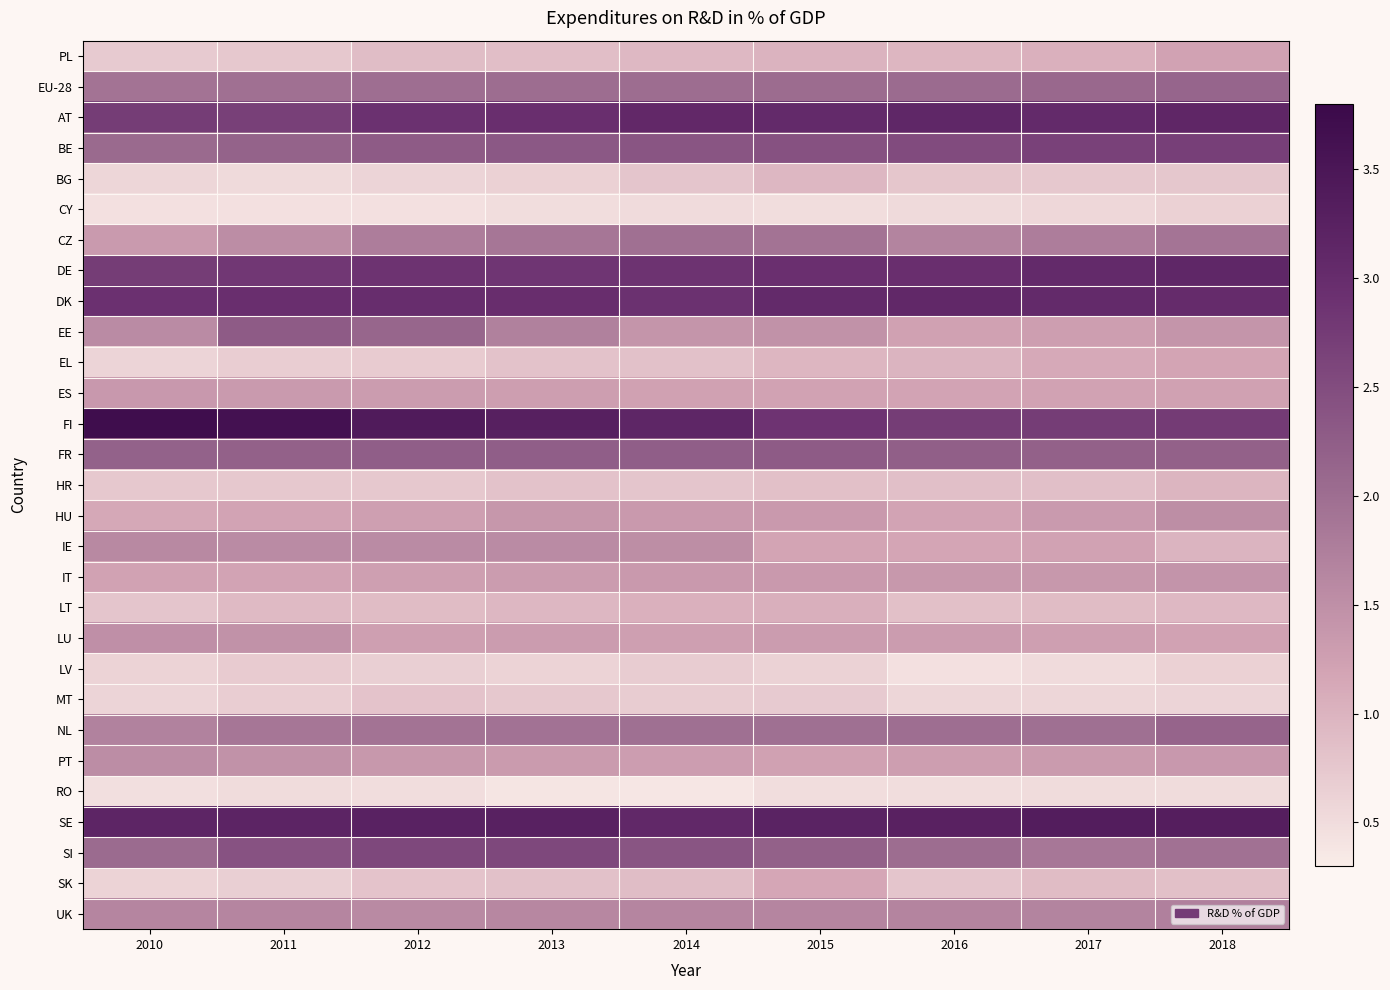

Reading right to left, transcribe all the data shown in this chart.

PL: 2018=1.2	2017=1.0	2016=1.0	2015=1.0	2014=0.9	2013=0.9	2012=0.9	2011=0.8	2010=0.7
EU-28: 2018=2.1	2017=2.1	2016=2.0	2015=2.0	2014=2.0	2013=2.0	2012=2.0	2011=2.0	2010=1.9
AT: 2018=3.1	2017=3.0	2016=3.1	2015=3.0	2014=3.1	2013=3.0	2012=2.9	2011=2.7	2010=2.7
BE: 2018=2.7	2017=2.7	2016=2.5	2015=2.4	2014=2.4	2013=2.3	2012=2.3	2011=2.2	2010=2.1
BG: 2018=0.8	2017=0.7	2016=0.8	2015=0.9	2014=0.8	2013=0.6	2012=0.6	2011=0.5	2010=0.6
CY: 2018=0.6	2017=0.6	2016=0.5	2015=0.5	2014=0.5	2013=0.5	2012=0.4	2011=0.5	2010=0.4
CZ: 2018=1.9	2017=1.8	2016=1.7	2015=1.9	2014=2.0	2013=1.9	2012=1.8	2011=1.5	2010=1.3
DE: 2018=3.1	2017=3.0	2016=2.9	2015=2.9	2014=2.9	2013=2.8	2012=2.9	2011=2.8	2010=2.7
DK: 2018=3.0	2017=3.0	2016=3.1	2015=3.1	2014=2.9	2013=3.0	2012=3.0	2011=2.9	2010=2.9
EE: 2018=1.4	2017=1.3	2016=1.2	2015=1.5	2014=1.4	2013=1.7	2012=2.1	2011=2.3	2010=1.6
EL: 2018=1.2	2017=1.1	2016=1.0	2015=1.0	2014=0.8	2013=0.8	2012=0.7	2011=0.7	2010=0.6
ES: 2018=1.2	2017=1.2	2016=1.2	2015=1.2	2014=1.2	2013=1.3	2012=1.3	2011=1.3	2010=1.4
FI: 2018=2.8	2017=2.7	2016=2.7	2015=2.9	2014=3.1	2013=3.3	2012=3.4	2011=3.6	2010=3.7
FR: 2018=2.2	2017=2.2	2016=2.2	2015=2.3	2014=2.2	2013=2.2	2012=2.2	2011=2.2	2010=2.2
HR: 2018=1.0	2017=0.9	2016=0.9	2015=0.8	2014=0.8	2013=0.8	2012=0.8	2011=0.8	2010=0.7
HU: 2018=1.5	2017=1.3	2016=1.2	2015=1.4	2014=1.4	2013=1.4	2012=1.3	2011=1.2	2010=1.1
IE: 2018=1.0	2017=1.2	2016=1.2	2015=1.2	2014=1.5	2013=1.6	2012=1.6	2011=1.6	2010=1.6
IT: 2018=1.4	2017=1.4	2016=1.4	2015=1.3	2014=1.3	2013=1.3	2012=1.3	2011=1.2	2010=1.2
LT: 2018=0.9	2017=0.9	2016=0.8	2015=1.0	2014=1.0	2013=0.9	2012=0.9	2011=0.9	2010=0.8
LU: 2018=1.2	2017=1.3	2016=1.3	2015=1.3	2014=1.3	2013=1.3	2012=1.3	2011=1.5	2010=1.5
LV: 2018=0.6	2017=0.5	2016=0.4	2015=0.6	2014=0.7	2013=0.6	2012=0.7	2011=0.7	2010=0.6
MT: 2018=0.6	2017=0.6	2016=0.6	2015=0.7	2014=0.7	2013=0.7	2012=0.8	2011=0.7	2010=0.6
NL: 2018=2.1	2017=2.0	2016=2.0	2015=2.0	2014=2.0	2013=1.9	2012=1.9	2011=1.9	2010=1.7
PT: 2018=1.4	2017=1.3	2016=1.3	2015=1.2	2014=1.3	2013=1.3	2012=1.4	2011=1.5	2010=1.5
RO: 2018=0.5	2017=0.5	2016=0.5	2015=0.5	2014=0.4	2013=0.4	2012=0.5	2011=0.5	2010=0.5
SE: 2018=3.3	2017=3.4	2016=3.2	2015=3.2	2014=3.1	2013=3.3	2012=3.2	2011=3.2	2010=3.2
SI: 2018=1.9	2017=1.9	2016=2.0	2015=2.2	2014=2.4	2013=2.6	2012=2.6	2011=2.4	2010=2.0
SK: 2018=0.8	2017=0.9	2016=0.8	2015=1.2	2014=0.9	2013=0.8	2012=0.8	2011=0.7	2010=0.6
UK: 2018=1.7	2017=1.7	2016=1.7	2015=1.6	2014=1.6	2013=1.6	2012=1.6	2011=1.6	2010=1.6